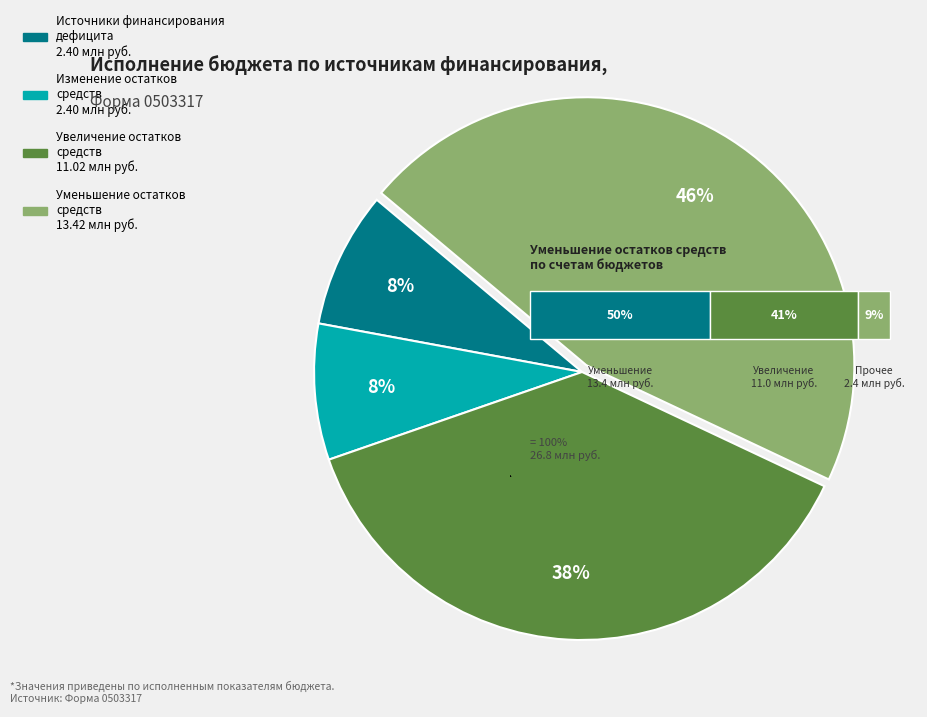

To the nearest percent, what is the difference between the largest and smallest slice percentages?

38%